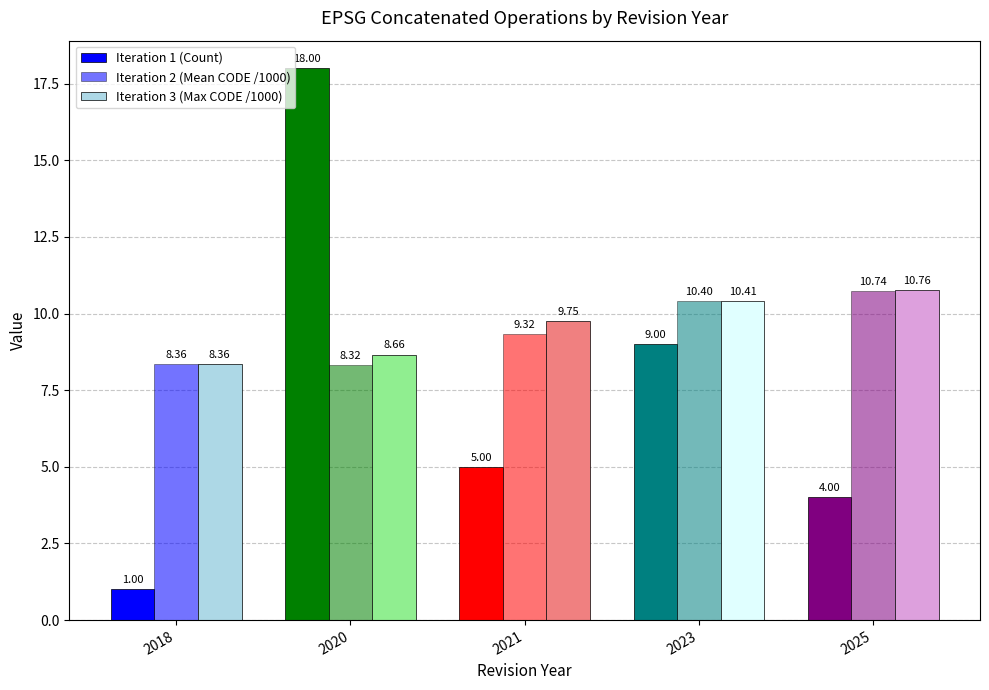

Where does the Iteration 1 (Count) series first go above 5?

2020